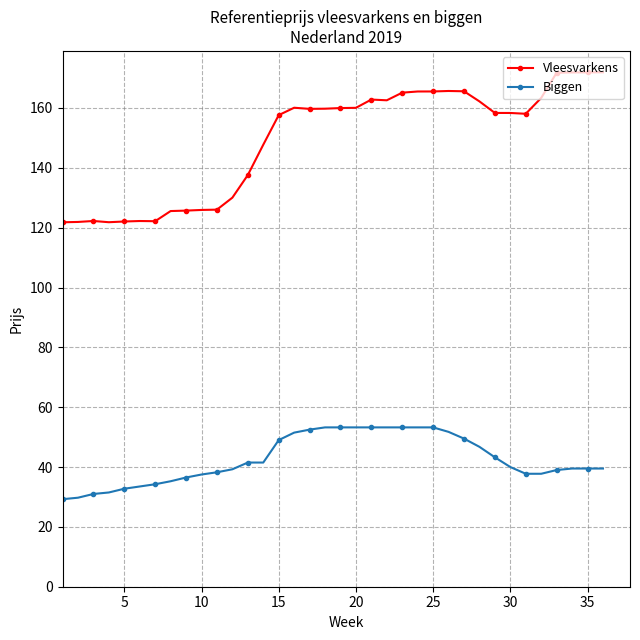

Does the chart have visible grid lines?

Yes